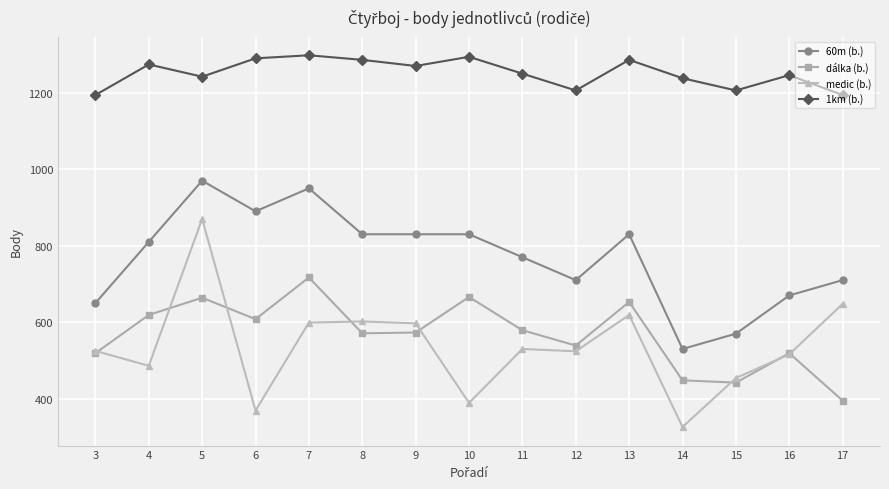

What are all the series names shown in the legend?

60m (b.), dálka (b.), medic (b.), 1km (b.)